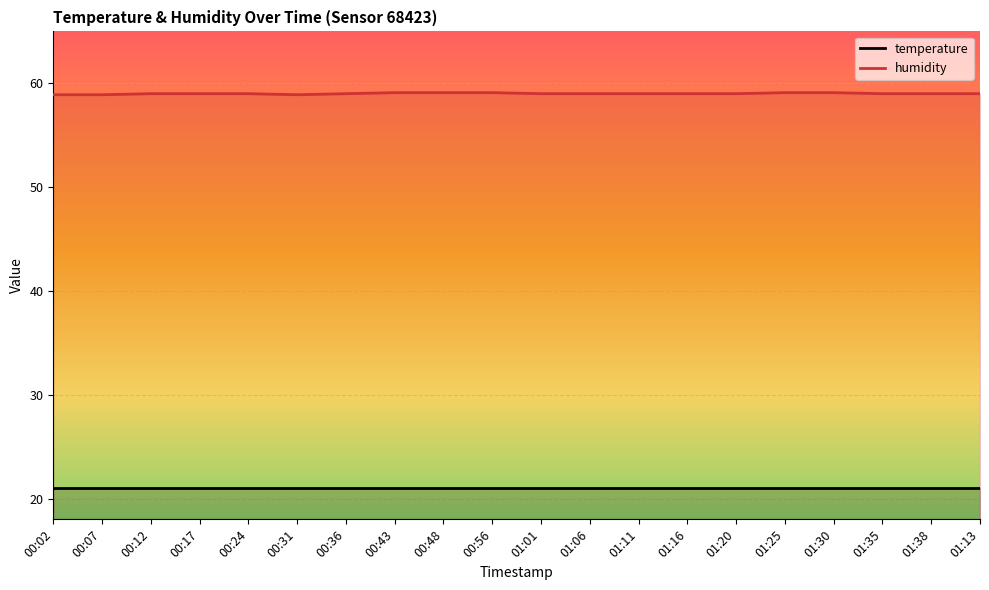

What is the difference between the maximum and minimum values?

0.2